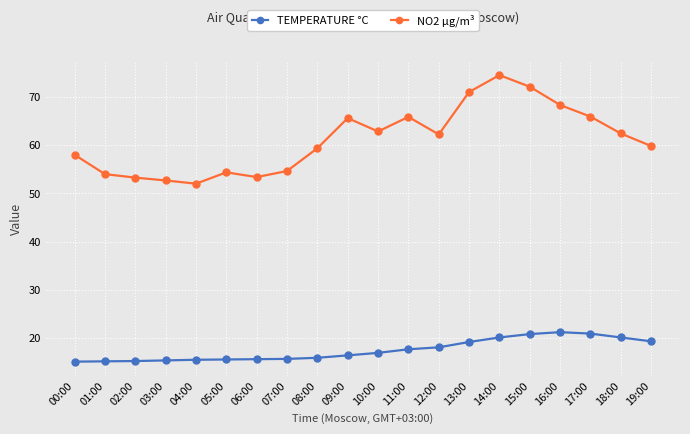

How many lines are shown in the chart?

2